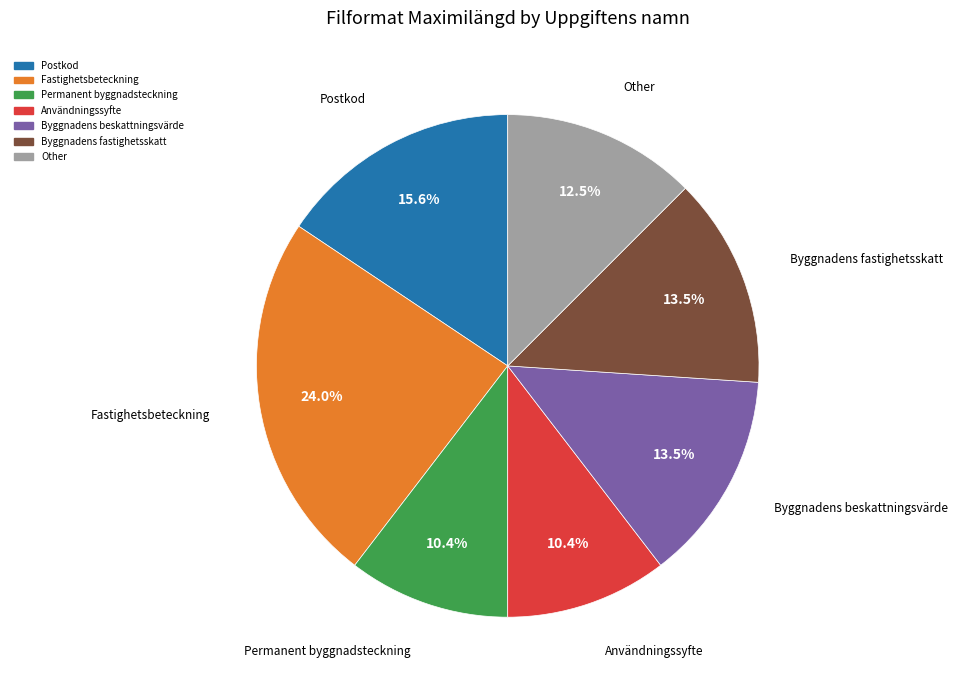

Is there a majority slice in this chart?

No